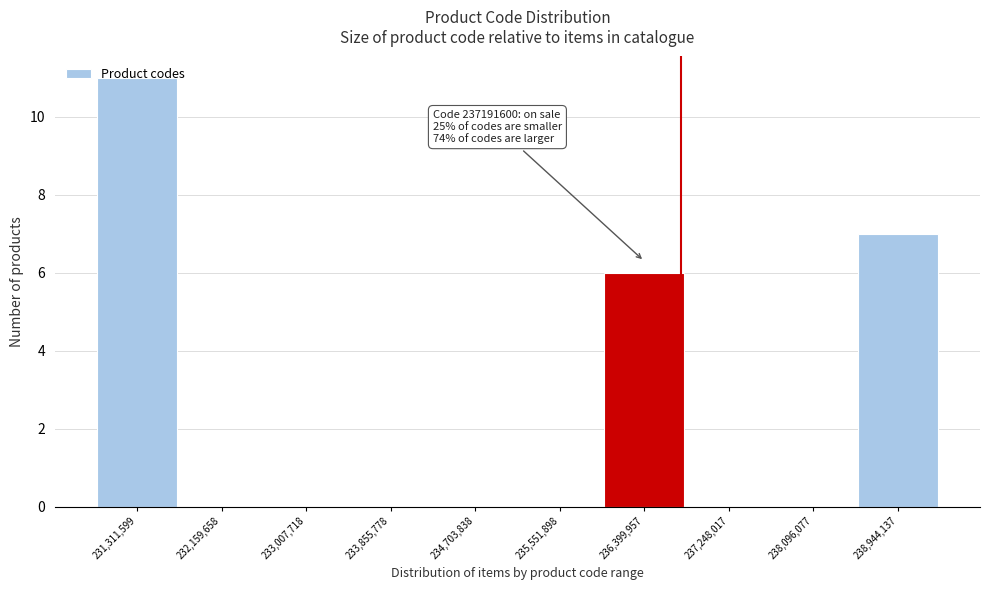

Which label corresponds to the largest value in the chart?

231,311,599